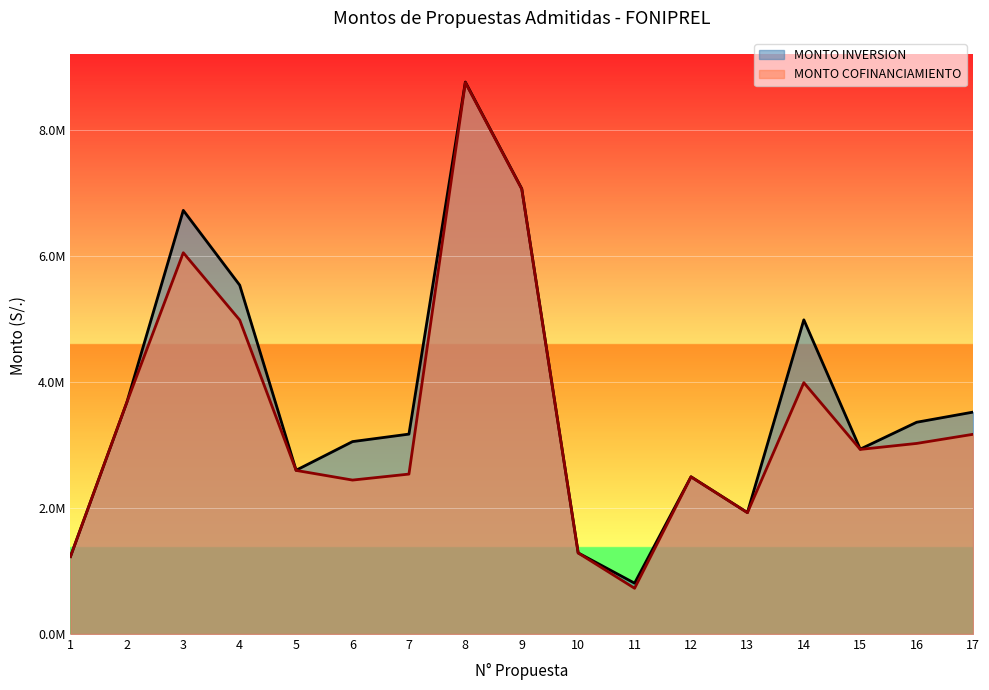

Does the chart display data point markers on the line(s)?

No